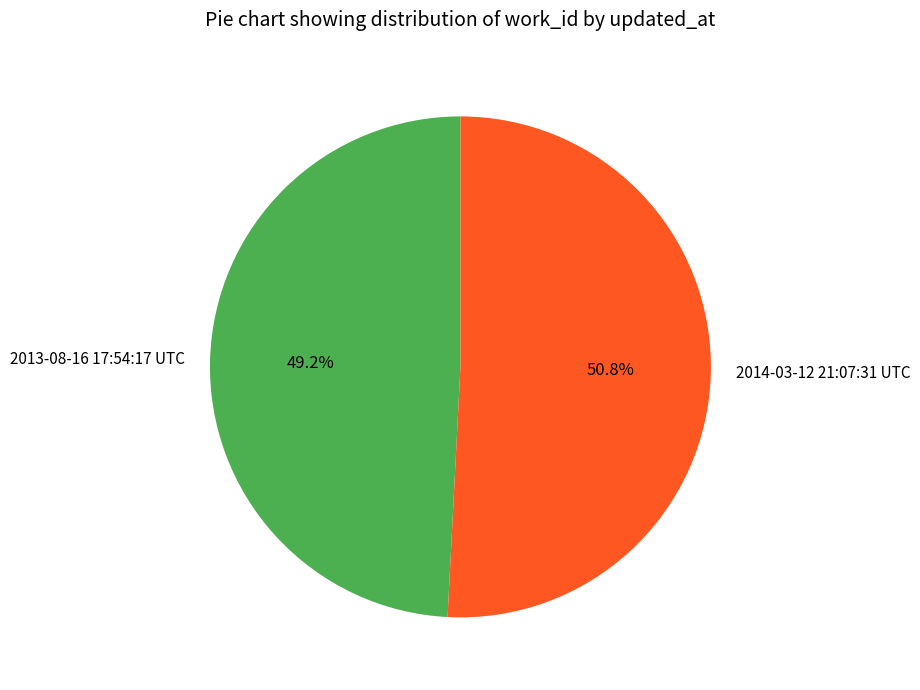

What is the smallest slice in the pie chart?

2013-08-16 17:54:17 UTC